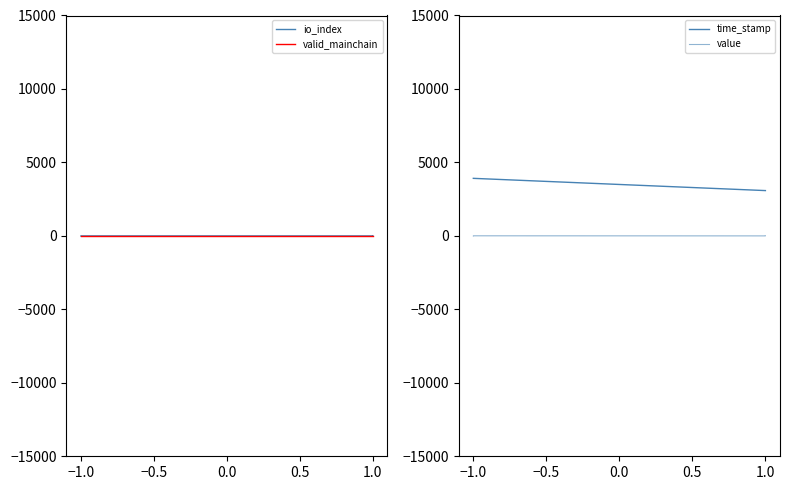

True or false: io_index and valid_mainchain cross at least once.

False